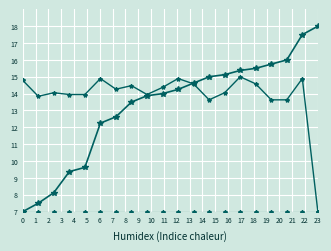

Count the number of categories in the chart.

20